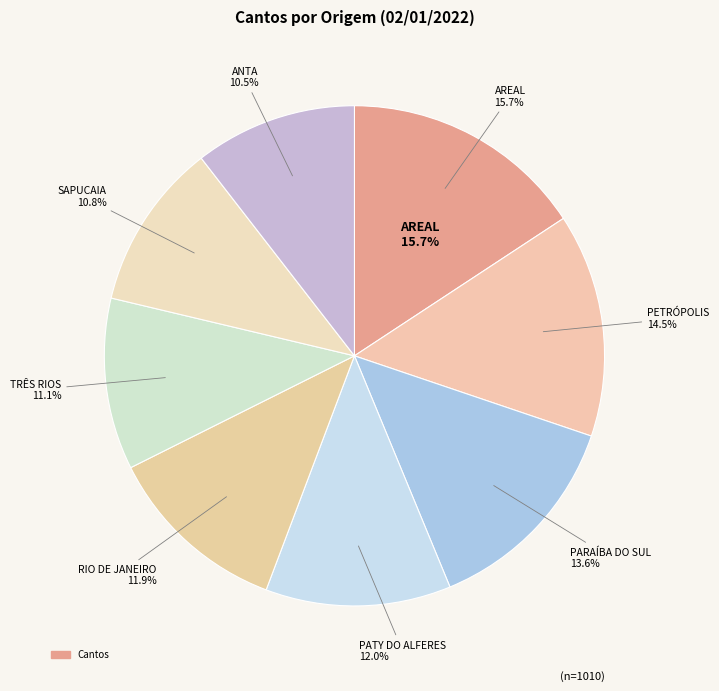

True or false: PETRÓPOLIS accounts for 14% of the total.

True